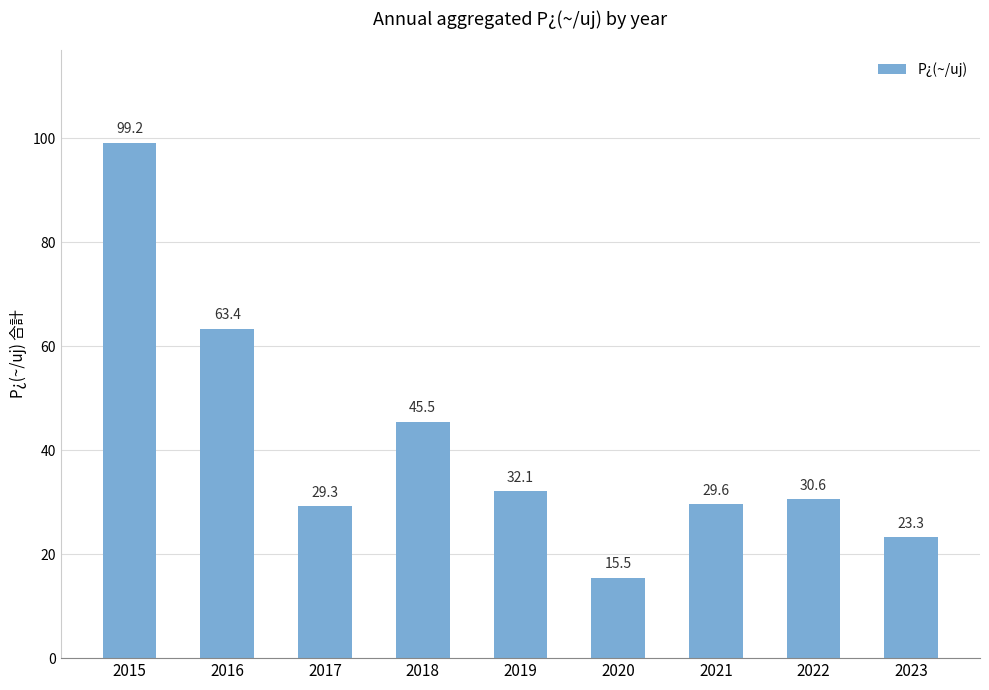

What is the value of the 5th bar from the left?

32.1